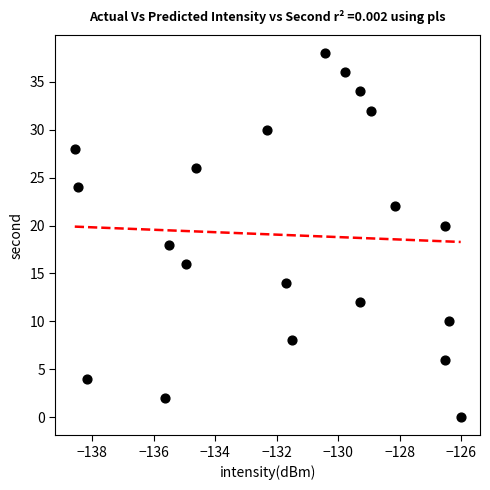

What is the range of Y values (max minus min)?

38